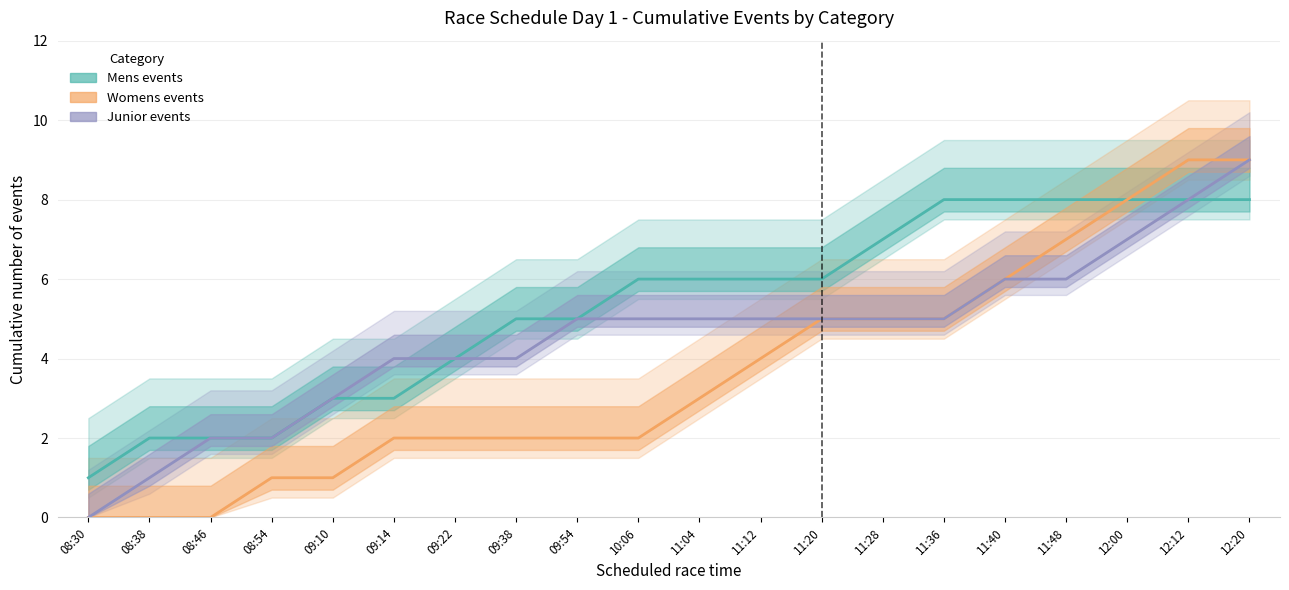

Reading left to right, what are all the values shown in this chart?

Mens events: 1	2	2	2	3	3	4	5	5	6	6	6	6	7	8	8	8	8	8	8
Womens events: 0	0	0	1	1	2	2	2	2	2	3	4	5	5	5	6	7	8	9	9
Junior events: 0	1	2	2	3	4	4	4	5	5	5	5	5	5	5	6	6	7	8	9